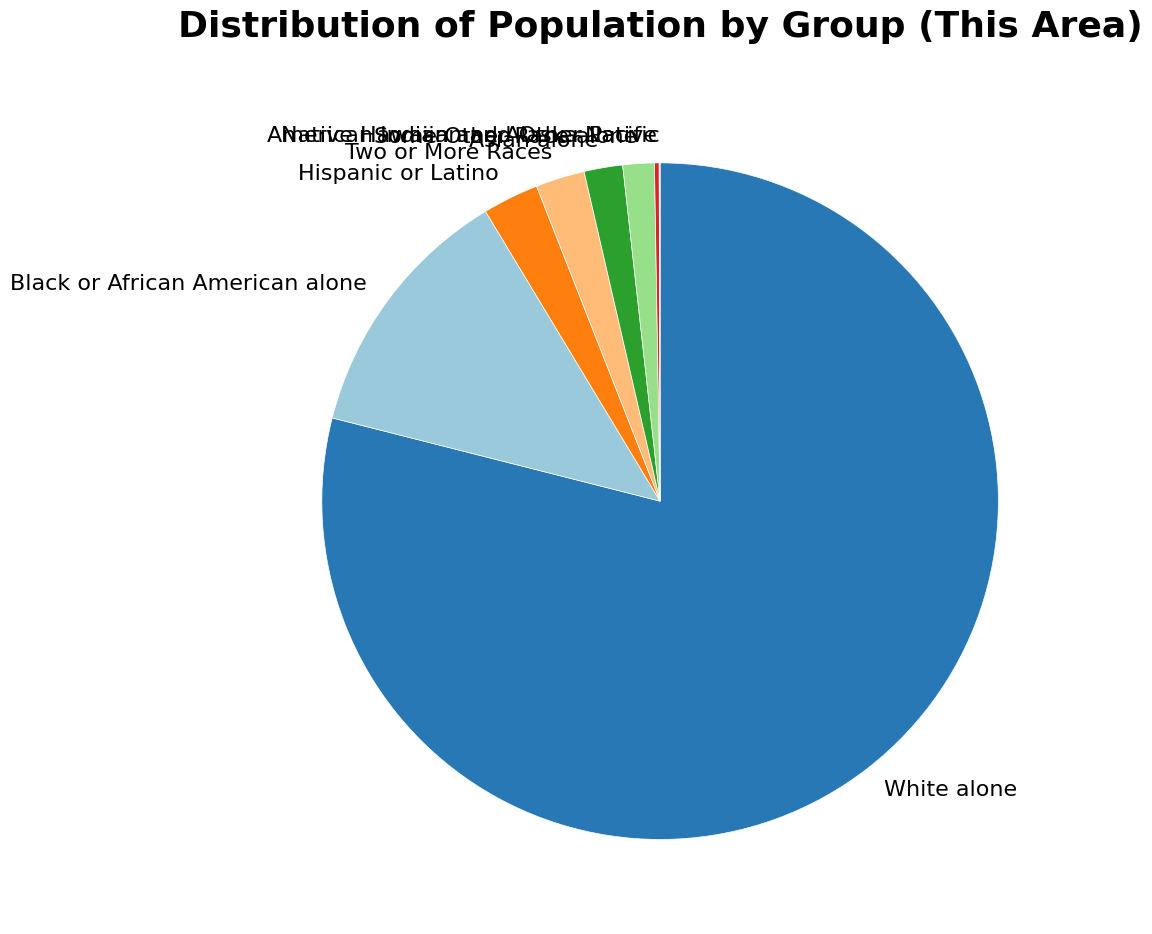

Which category has the biggest portion of the pie?

White alone